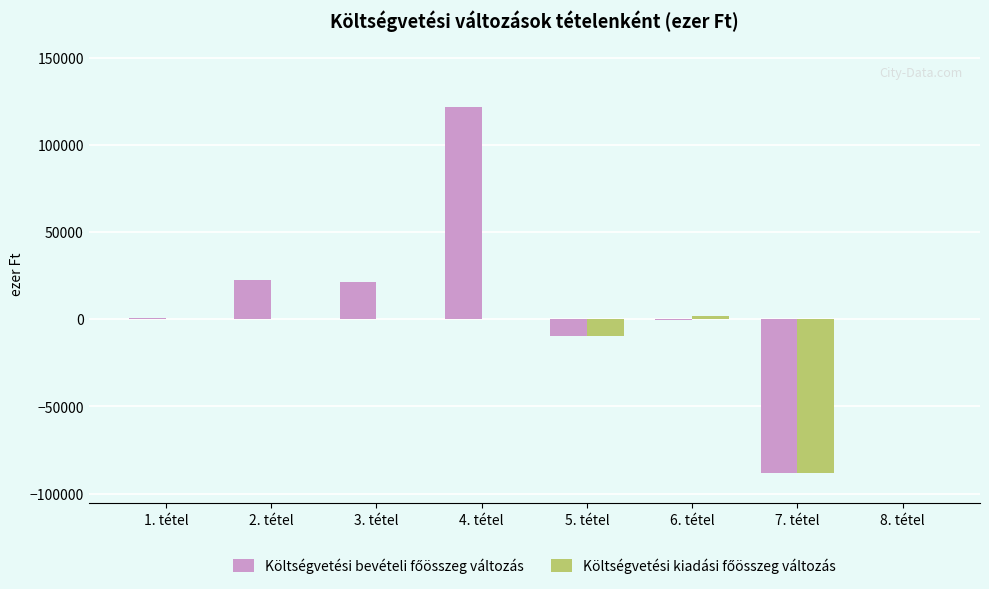

At which category is the sum across all series the highest?

4. tétel